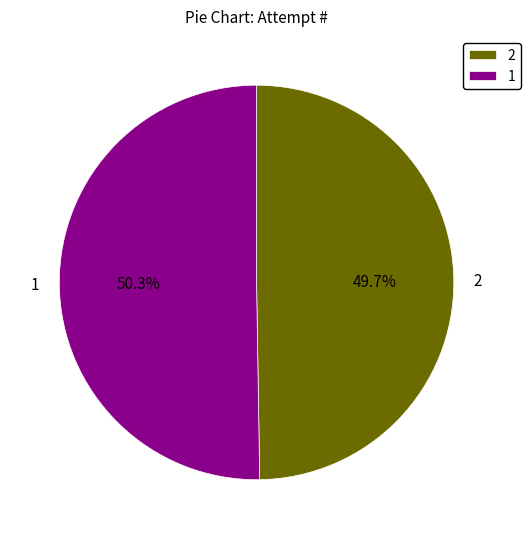

To the nearest percent, what percentage of the pie is 1?

50%